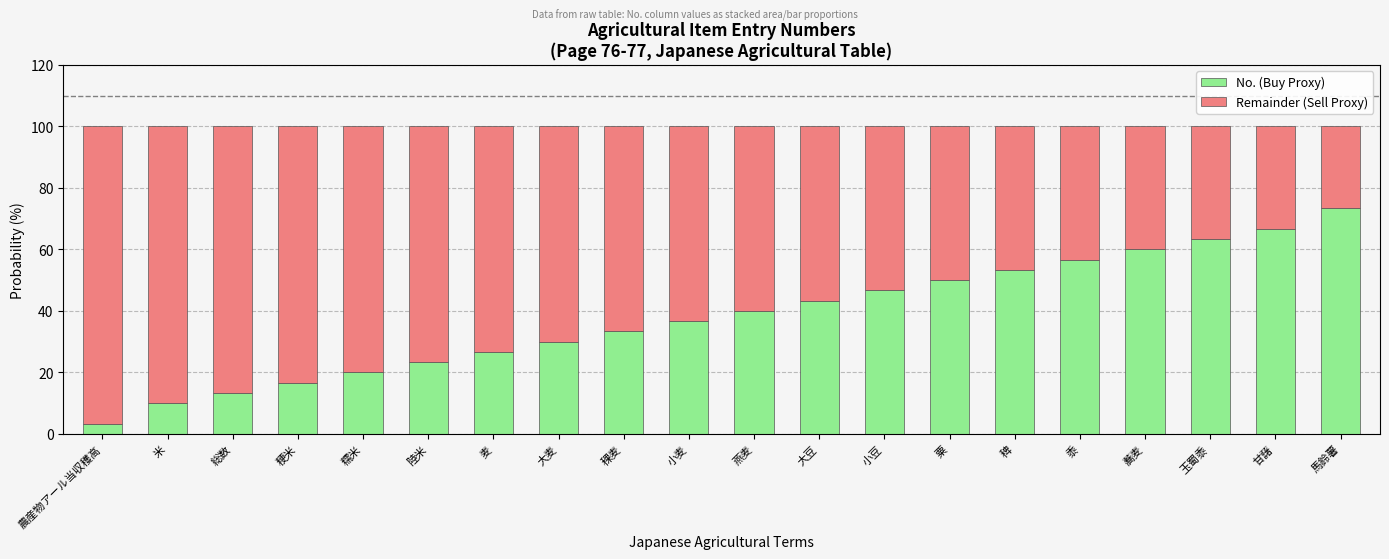

What is the total value across all series at 粟?

100.0